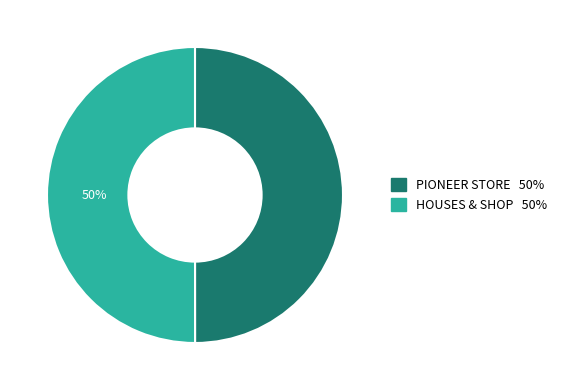

How many segments does this pie chart have?

2